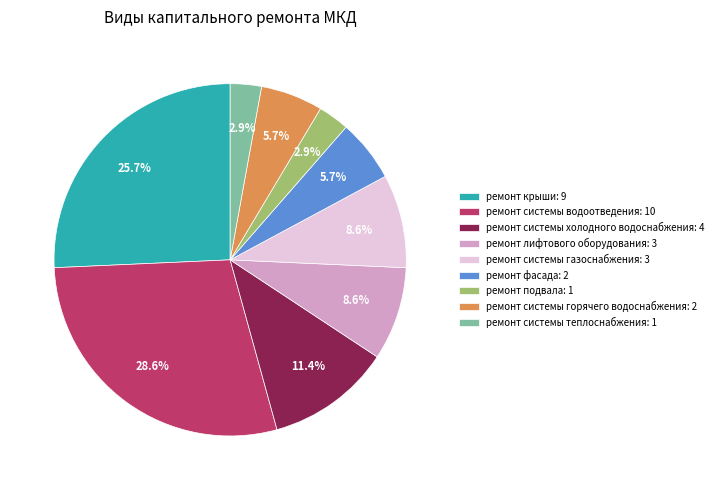

How many segments does this pie chart have?

9